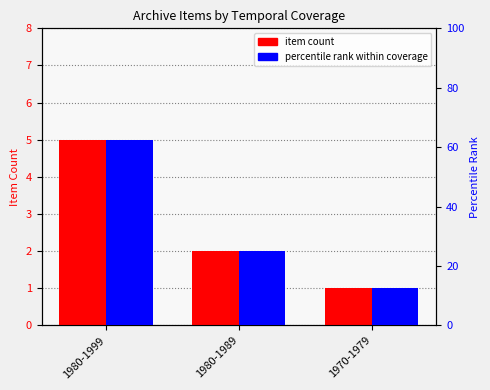

What is the total value across all series at 1980-1999?

67.5